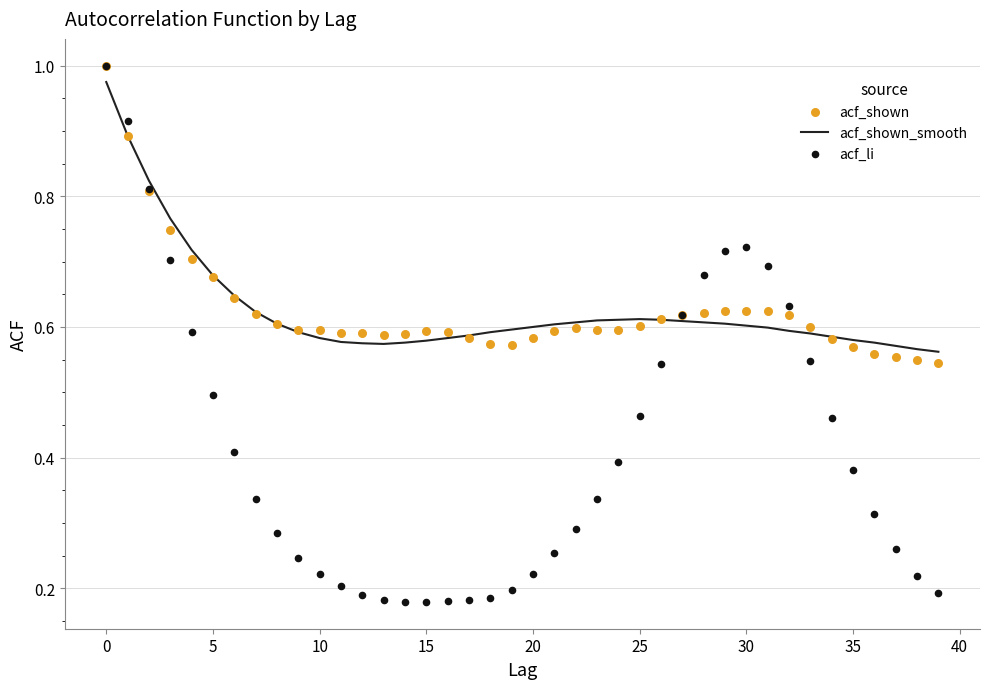

What are all the series names shown in the legend?

acf_shown_smooth, acf_shown, acf_li